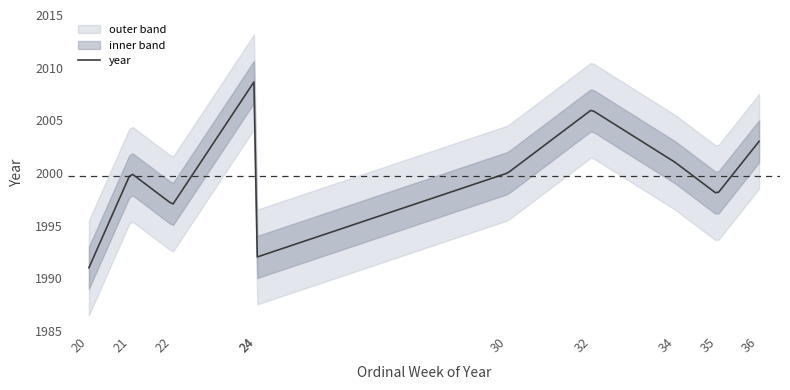

What is the minimum value for year?

1991.0